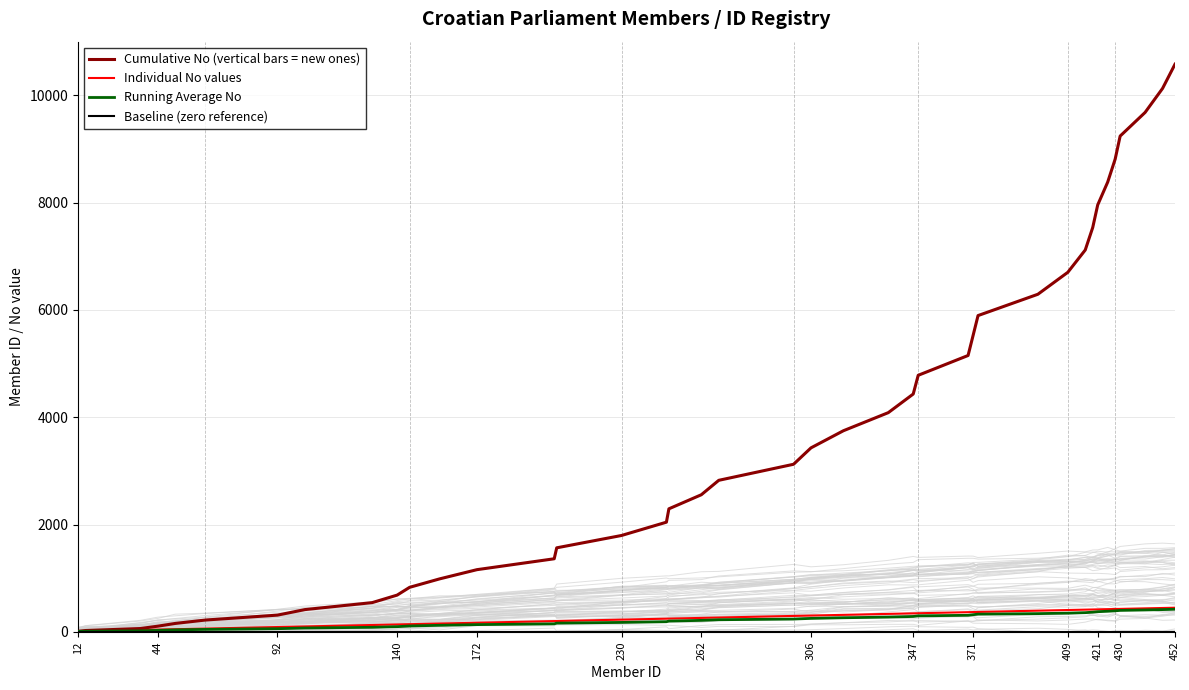

True or false: Baseline (zero reference) and Running Average No intersect in this chart.

False